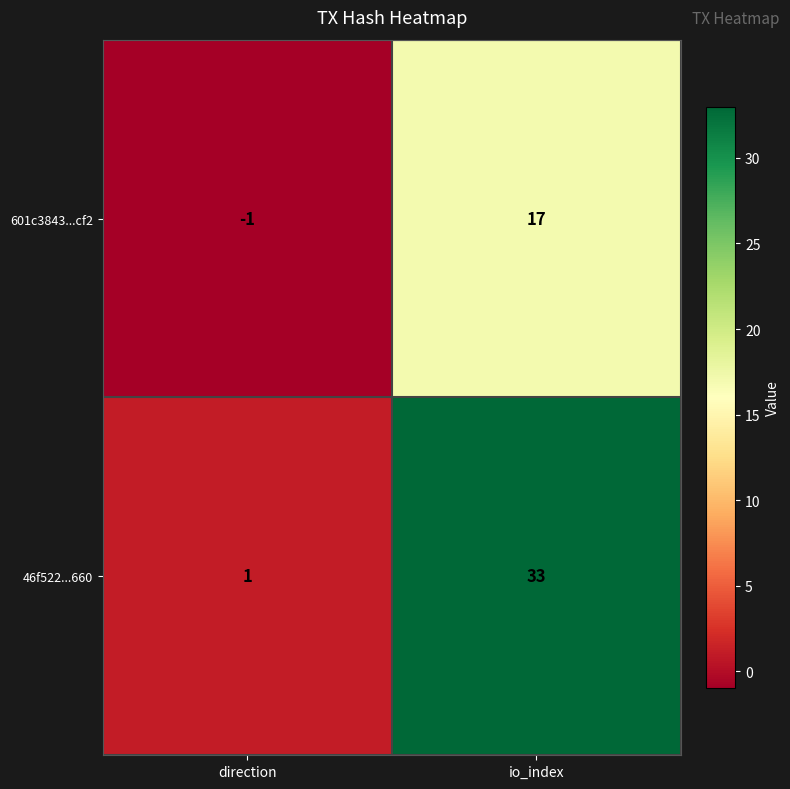

What is the spread (max minus min) of values at io_index?

16